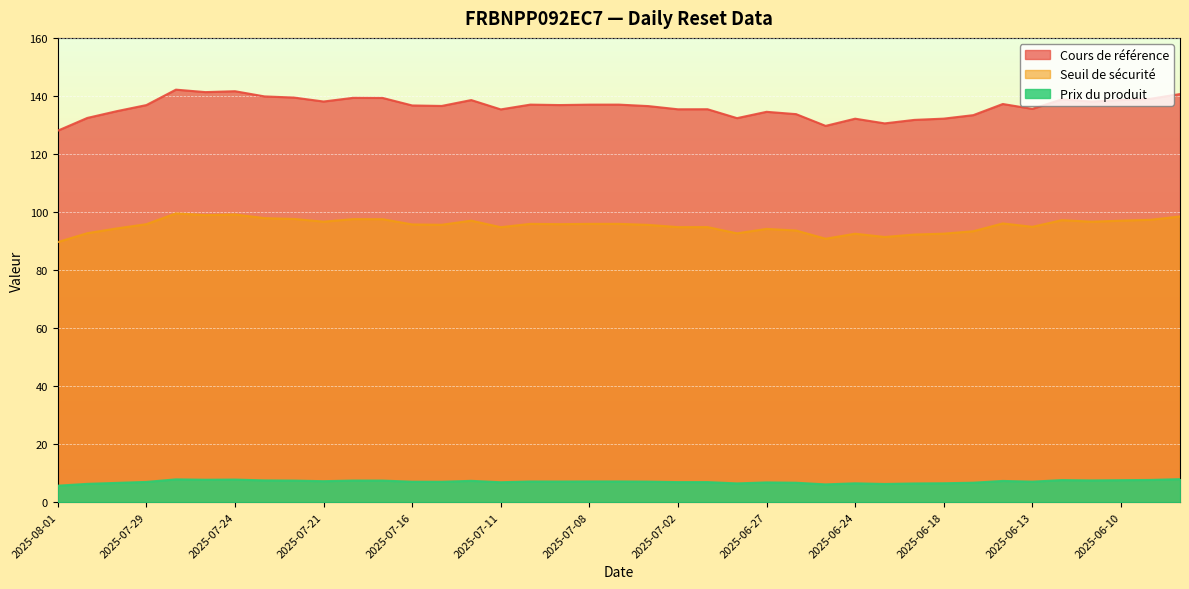

Reading left to right, transcribe all the data shown in this chart.

Cours de référence: 2025-08-01=128.0	2025-07-31=132.4	2025-07-30=134.8	2025-07-29=136.8	2025-07-28=142.2	2025-07-25=141.3	2025-07-24=141.6	2025-07-23=139.8	2025-07-22=139.4	2025-07-21=138.1	2025-07-18=139.3	2025-07-17=139.3	2025-07-16=136.7	2025-07-15=136.5	2025-07-14=138.6	2025-07-11=135.3	2025-07-10=137.0	2025-07-09=136.8	2025-07-08=137.0	2025-07-07=137.0	2025-07-03=136.5	2025-07-02=135.4	2025-07-01=135.4	2025-06-30=132.3	2025-06-27=134.5	2025-06-26=133.7	2025-06-25=129.7	2025-06-24=132.2	2025-06-23=130.5	2025-06-20=131.7	2025-06-18=132.2	2025-06-17=133.4	2025-06-16=137.2	2025-06-13=135.5	2025-06-12=138.8	2025-06-11=138.1	2025-06-10=138.6	2025-06-09=139.0	2025-06-06=140.6
Seuil de sécurité: 2025-08-01=89.6	2025-07-31=92.7	2025-07-30=94.3	2025-07-29=95.8	2025-07-28=99.5	2025-07-25=98.9	2025-07-24=99.1	2025-07-23=97.9	2025-07-22=97.6	2025-07-21=96.6	2025-07-18=97.5	2025-07-17=97.5	2025-07-16=95.7	2025-07-15=95.6	2025-07-14=97.0	2025-07-11=94.7	2025-07-10=95.9	2025-07-09=95.8	2025-07-08=95.9	2025-07-07=95.9	2025-07-03=95.5	2025-07-02=94.8	2025-07-01=94.8	2025-06-30=92.6	2025-06-27=94.2	2025-06-26=93.6	2025-06-25=90.8	2025-06-24=92.5	2025-06-23=91.4	2025-06-20=92.2	2025-06-18=92.5	2025-06-17=93.4	2025-06-16=96.0	2025-06-13=94.9	2025-06-12=97.2	2025-06-11=96.6	2025-06-10=97.0	2025-06-09=97.3	2025-06-06=98.4
Prix du produit: 2025-08-01=5.7	2025-07-31=6.3	2025-07-30=6.6	2025-07-29=7.0	2025-07-28=7.8	2025-07-25=7.7	2025-07-24=7.8	2025-07-23=7.5	2025-07-22=7.4	2025-07-21=7.2	2025-07-18=7.4	2025-07-17=7.4	2025-07-16=7.0	2025-07-15=7.0	2025-07-14=7.3	2025-07-11=6.8	2025-07-10=7.1	2025-07-09=7.1	2025-07-08=7.1	2025-07-07=7.1	2025-07-03=7.0	2025-07-02=6.9	2025-07-01=6.9	2025-06-30=6.4	2025-06-27=6.8	2025-06-26=6.7	2025-06-25=6.1	2025-06-24=6.5	2025-06-23=6.2	2025-06-20=6.4	2025-06-18=6.5	2025-06-17=6.7	2025-06-16=7.3	2025-06-13=7.0	2025-06-12=7.6	2025-06-11=7.5	2025-06-10=7.5	2025-06-09=7.6	2025-06-06=7.9